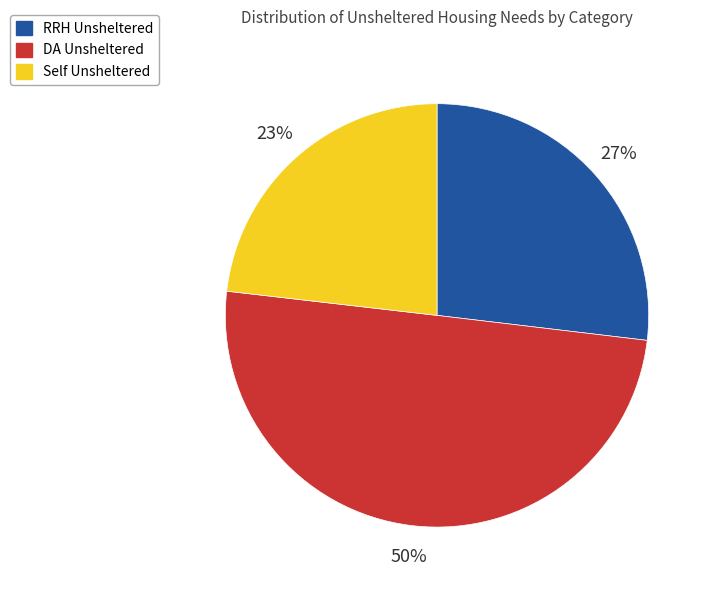

Is it true that DA Unsheltered is 50% of the pie?

True